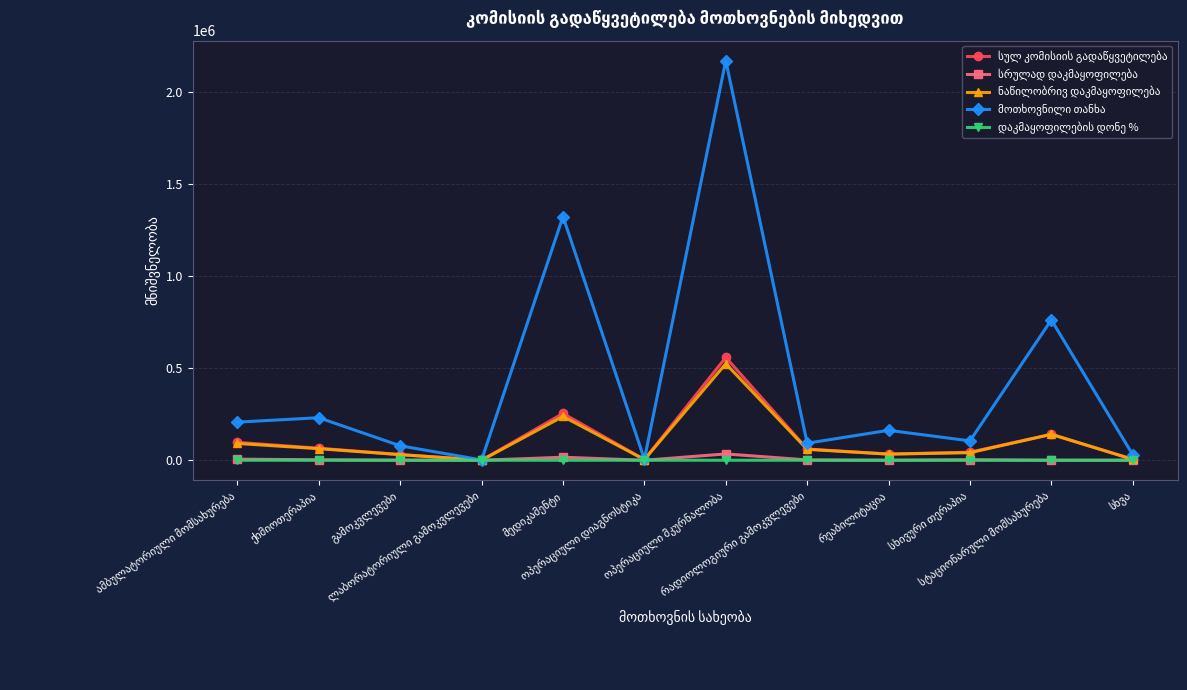

Count the number of data series in this chart.

5